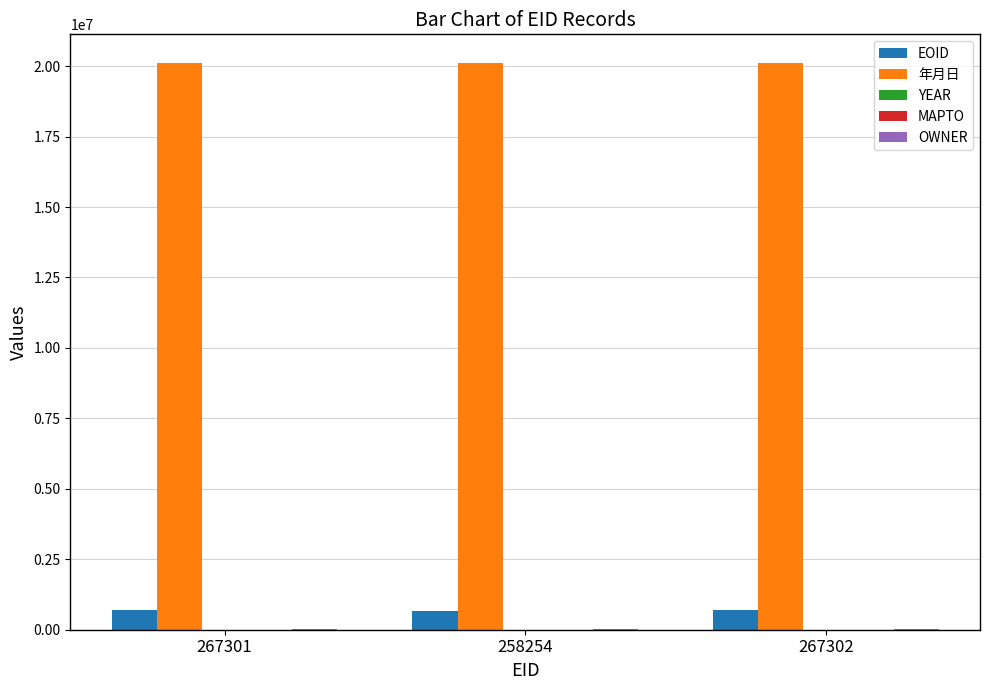

Which series has the largest total across all categories?

年月日